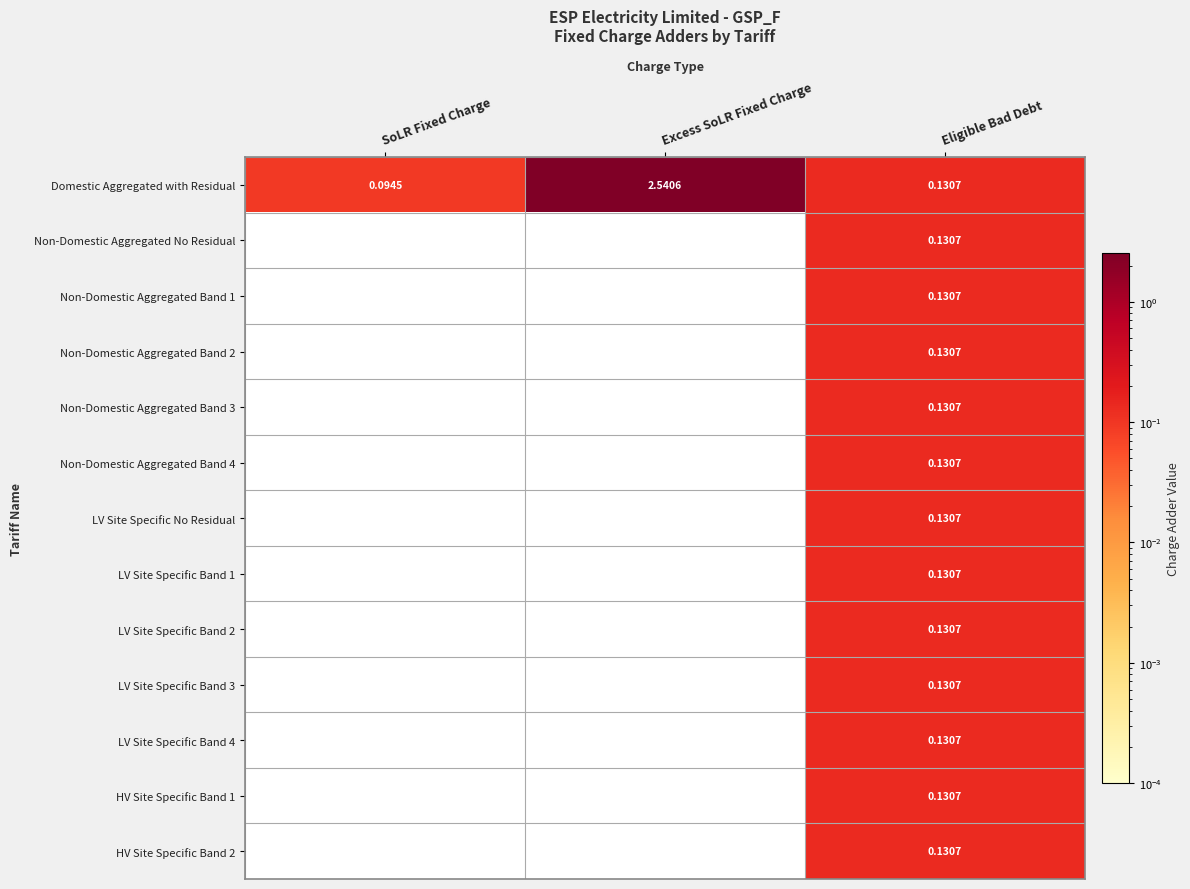

Which series has the largest total across all categories?

Domestic Aggregated with Residual